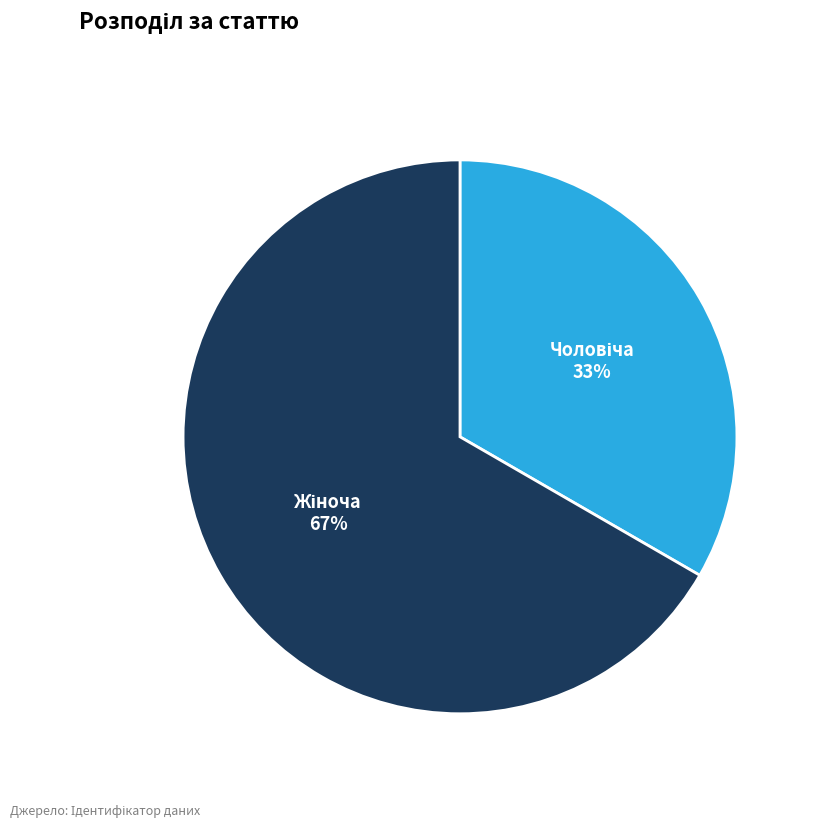

Is there any slice that represents more than half of the pie?

Yes